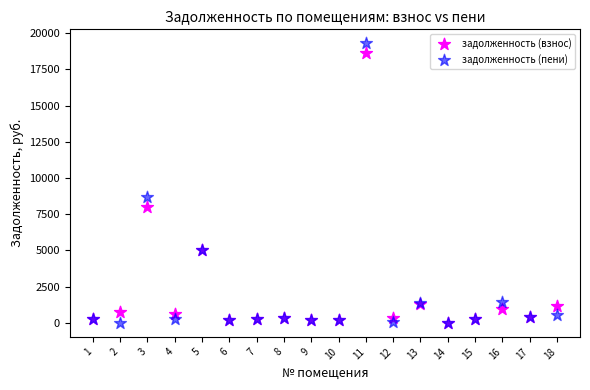

Which series has the widest spread of Y values?

задолженность (пени)